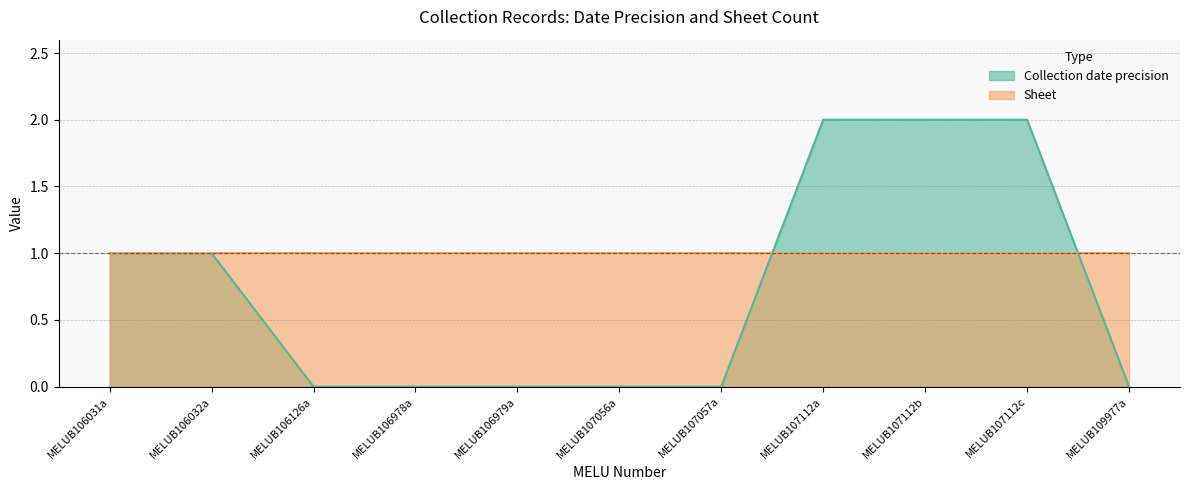

Reading left to right, what are all the values shown in this chart?

1	1	0	0	0	0	0	2	2	2	0